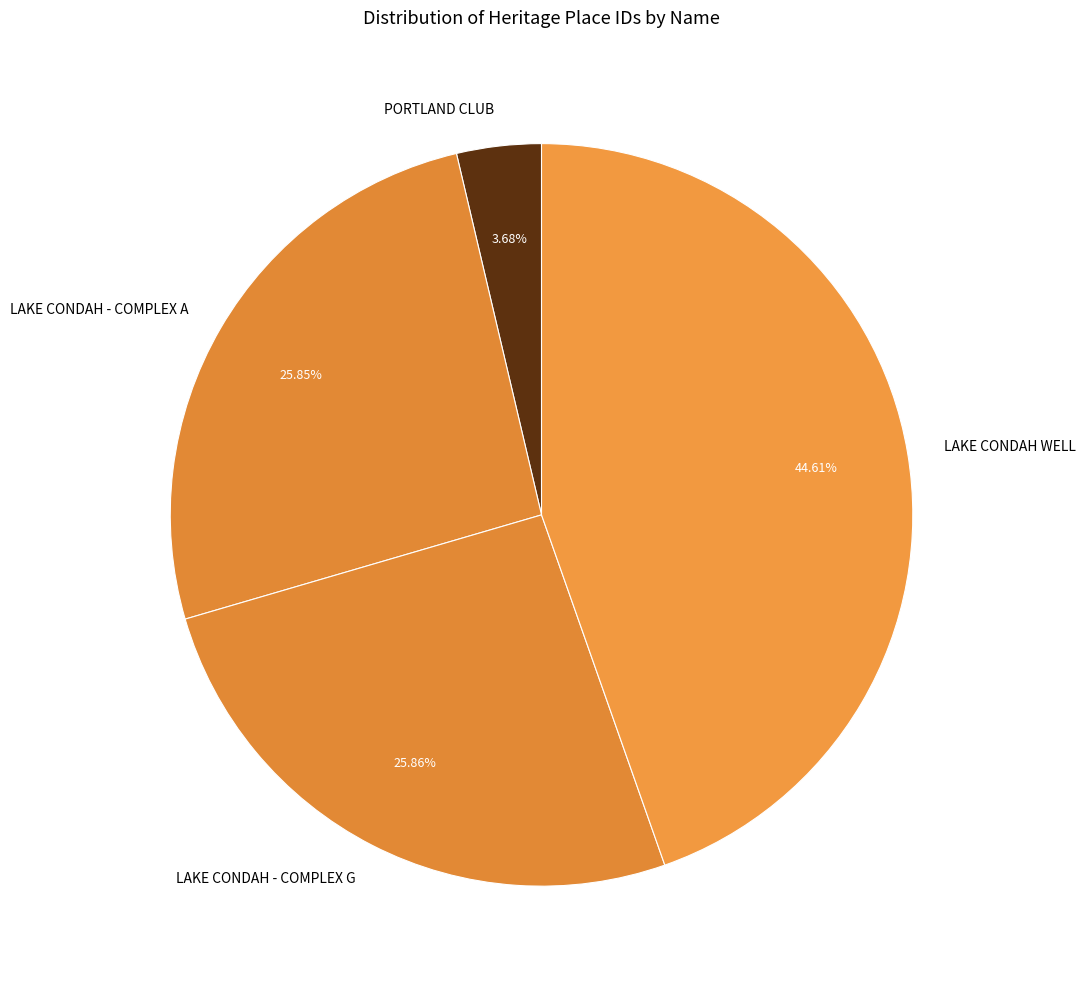

What is the total percentage of LAKE CONDAH - COMPLEX A and PORTLAND CLUB?

29.5%